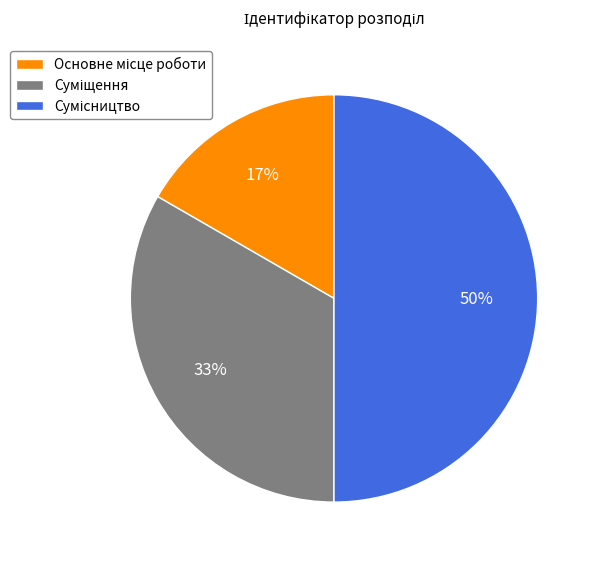

To the nearest percent, what is the average slice percentage?

33%